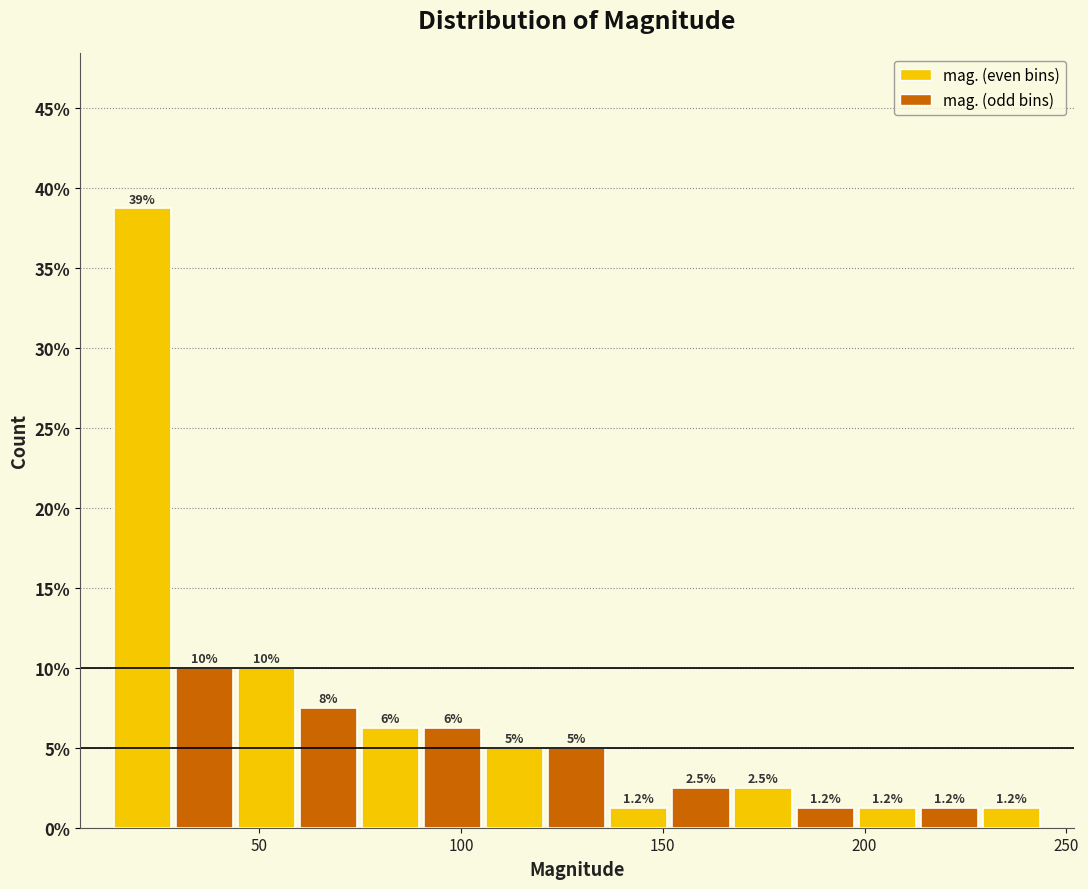

Around what value on the x-axis is the tallest bar? Give the approximate position of its centre, as read against the axis.

20